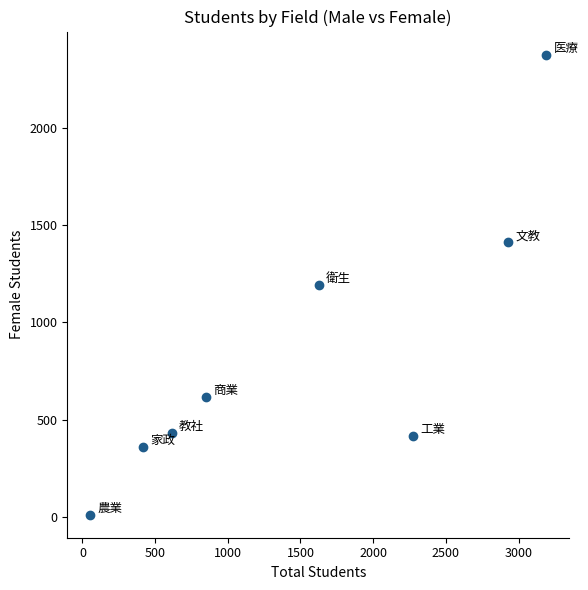

What is the average X value?

1494